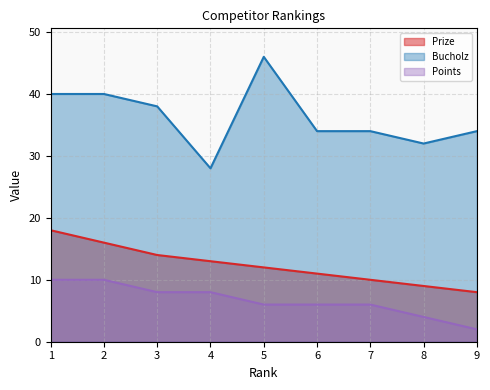

How many values in the Bucholz series are below 34?

2